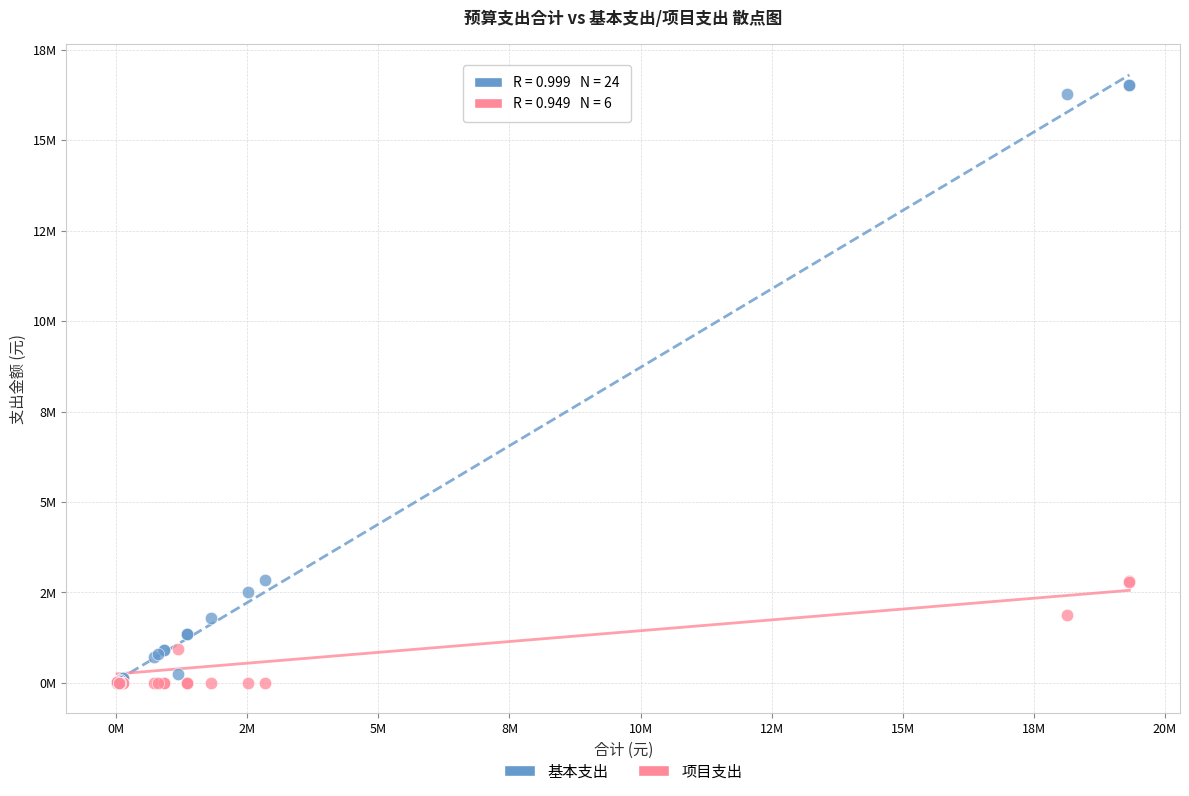

Which series has the widest spread of Y values?

基本支出